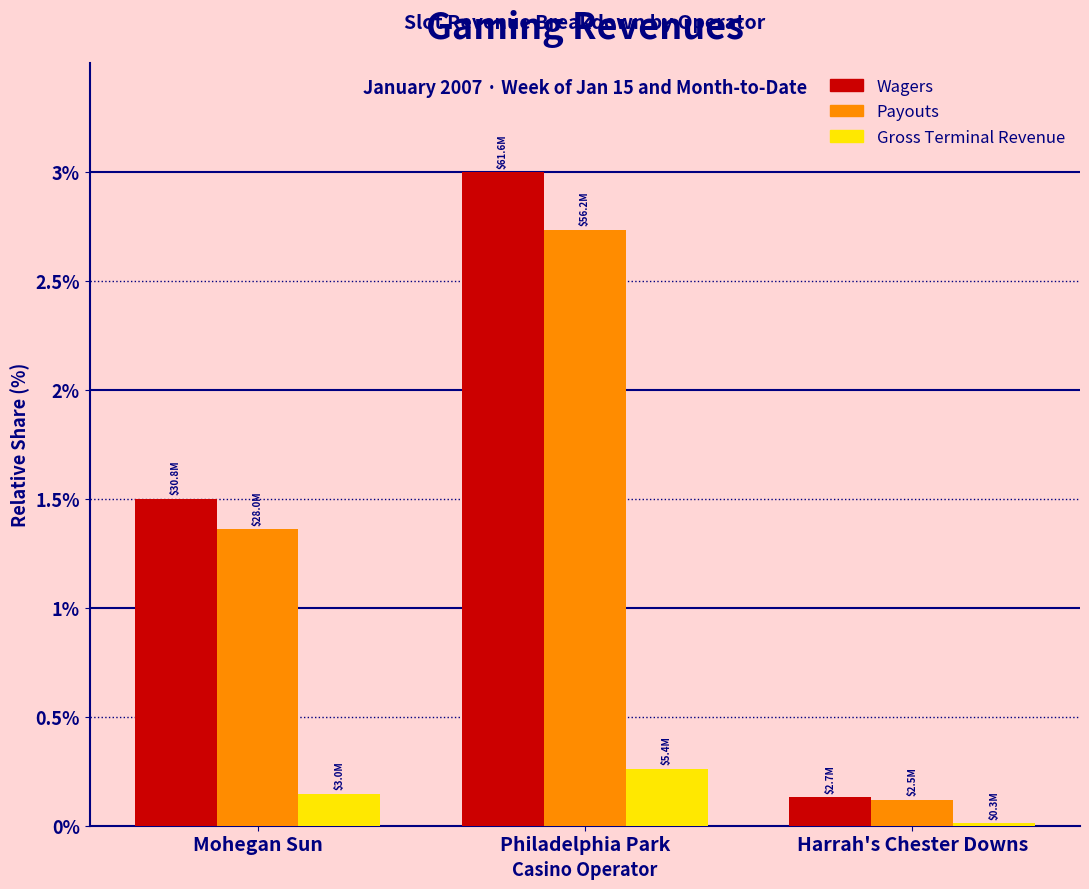

Is it true that Gross Terminal Revenue equals 0.1 at Philadelphia Park?

False